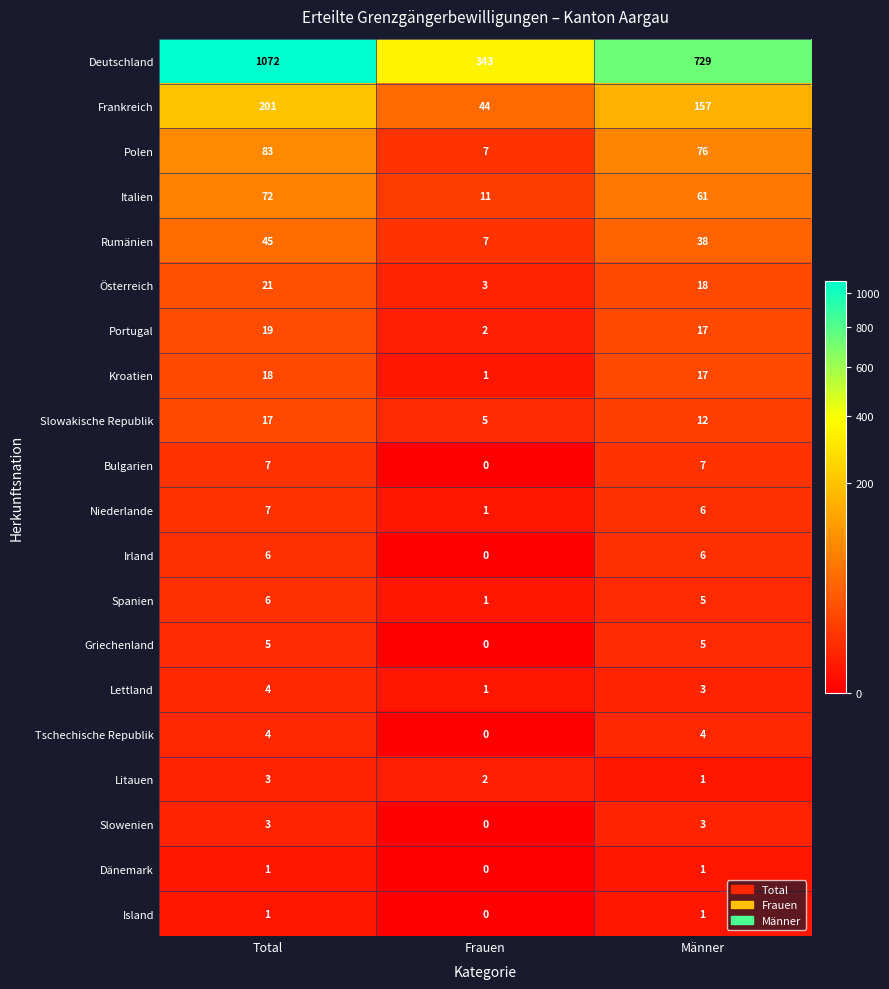

How many Litauen values are between 1 and 3?

3